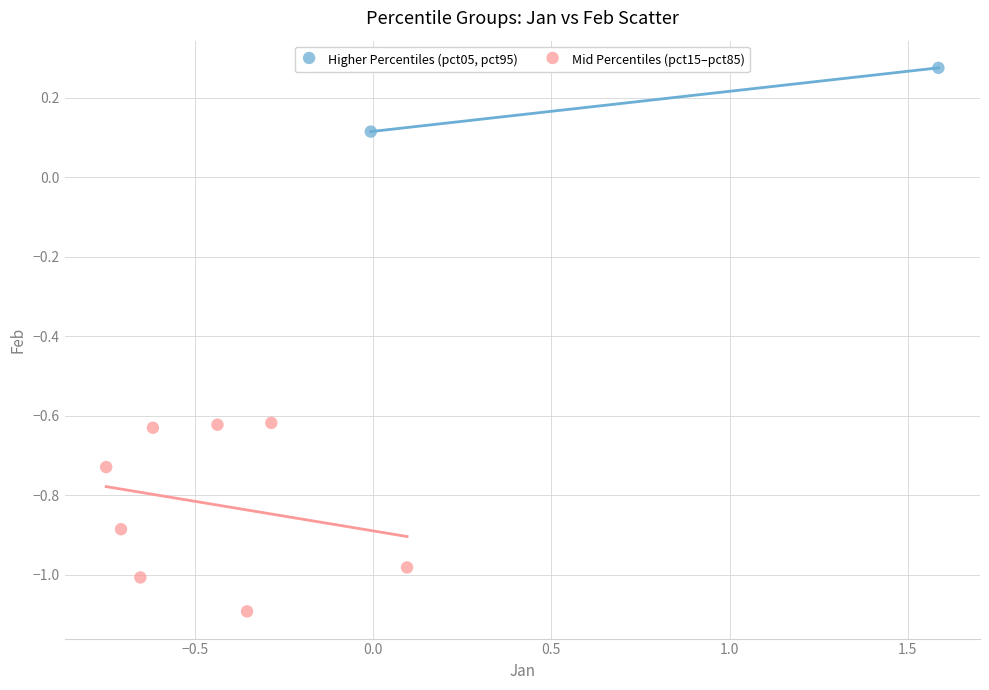

Which series reaches the minimum Y coordinate?

Mid Percentiles (pct15–pct85)